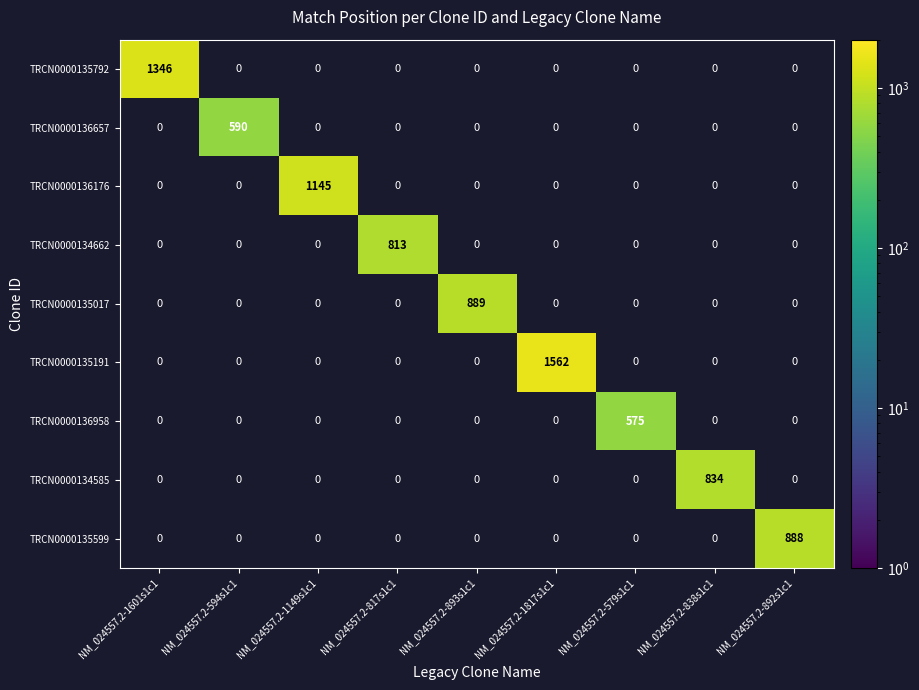

Count the number of data series in this chart.

9